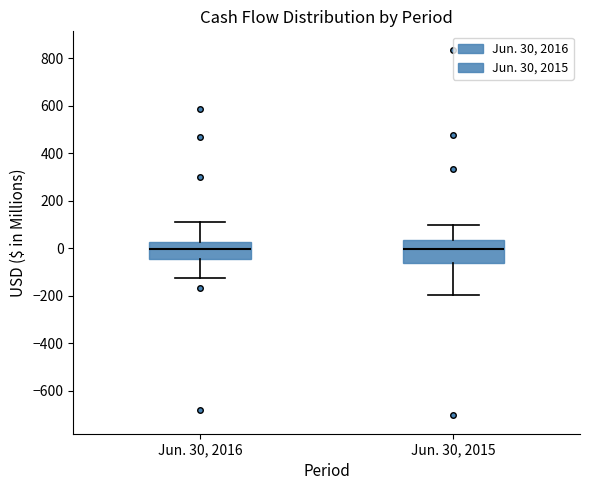

Which box is the tallest, from its lower edge to its upper edge?

Jun. 30, 2015